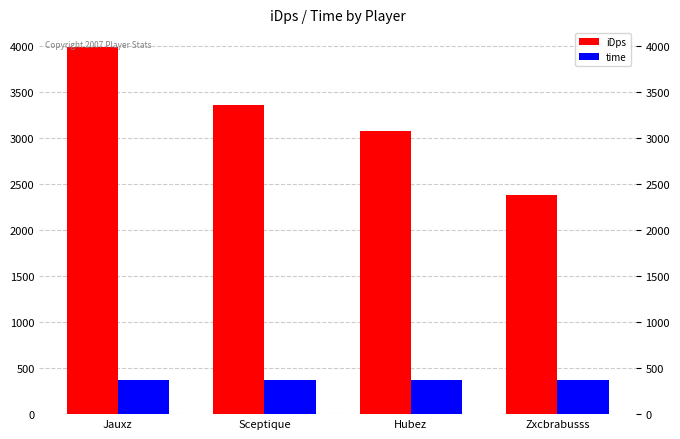

What value does the time series have at Sceptique?

376.0